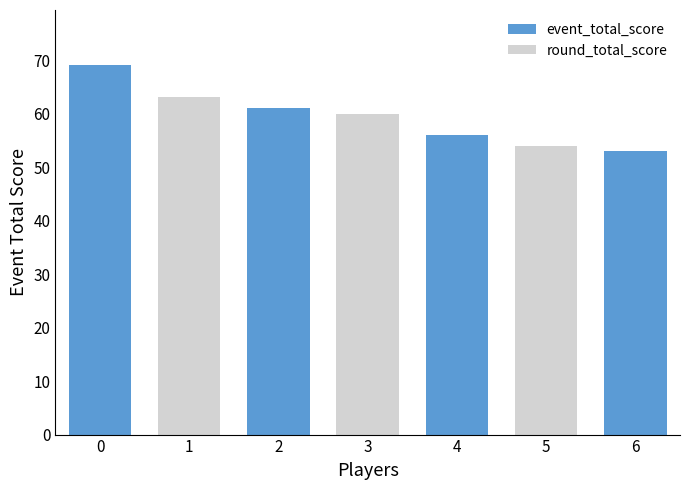

Are the bars grouped side by side (vs. stacked)?

Yes